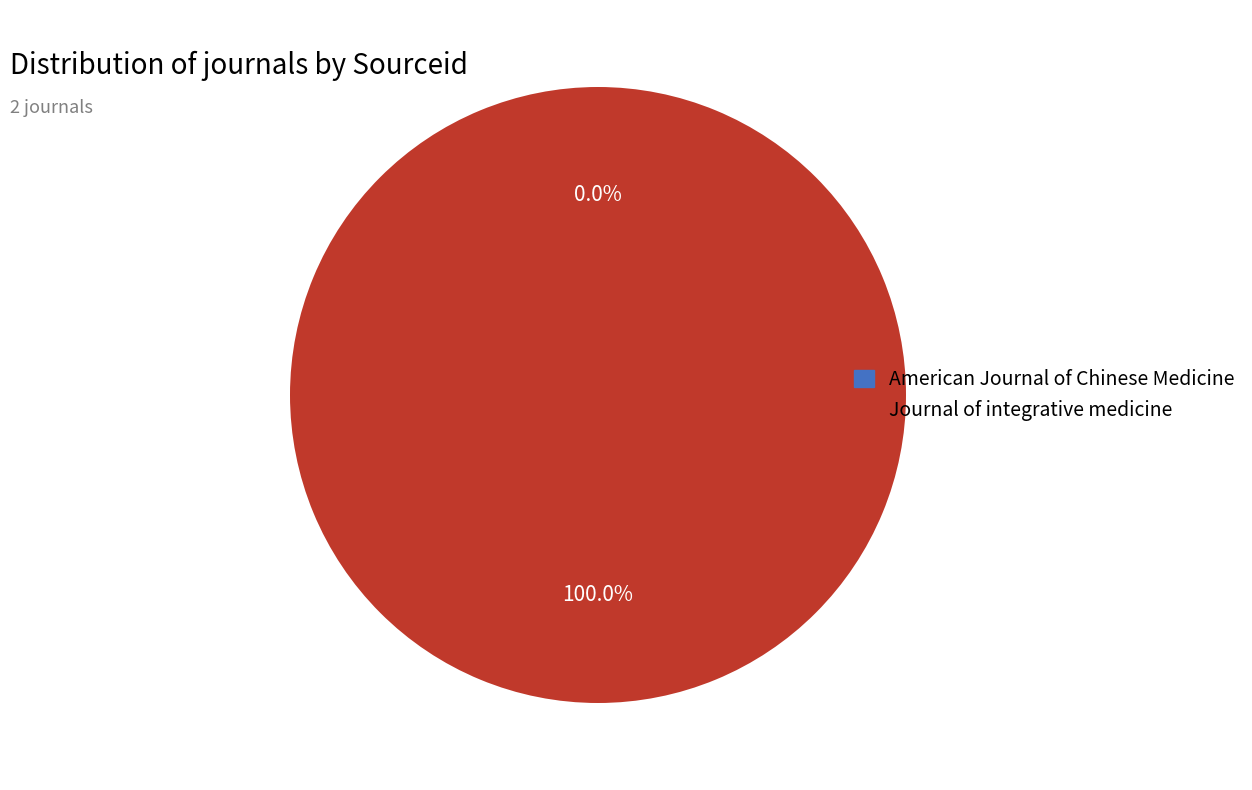

What is the largest slice in the pie chart?

Journal of integrative medicine